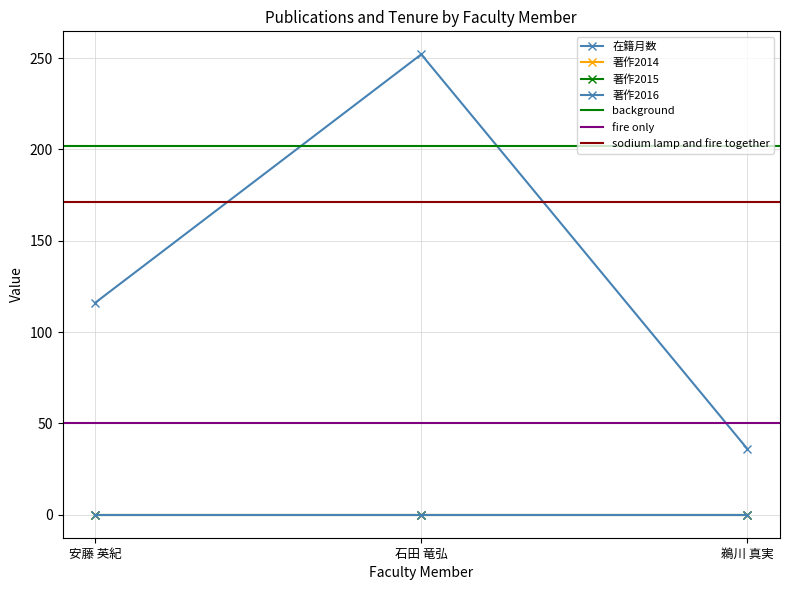

Reading left to right, list all the values displayed in this chart.

在籍月数: 安藤 英紀=116	石田 竜弘=252	鵜川 真実=36
著作2014: 安藤 英紀=0	石田 竜弘=0	鵜川 真実=0
著作2015: 安藤 英紀=0	石田 竜弘=0	鵜川 真実=0
著作2016: 安藤 英紀=0	石田 竜弘=0	鵜川 真実=0